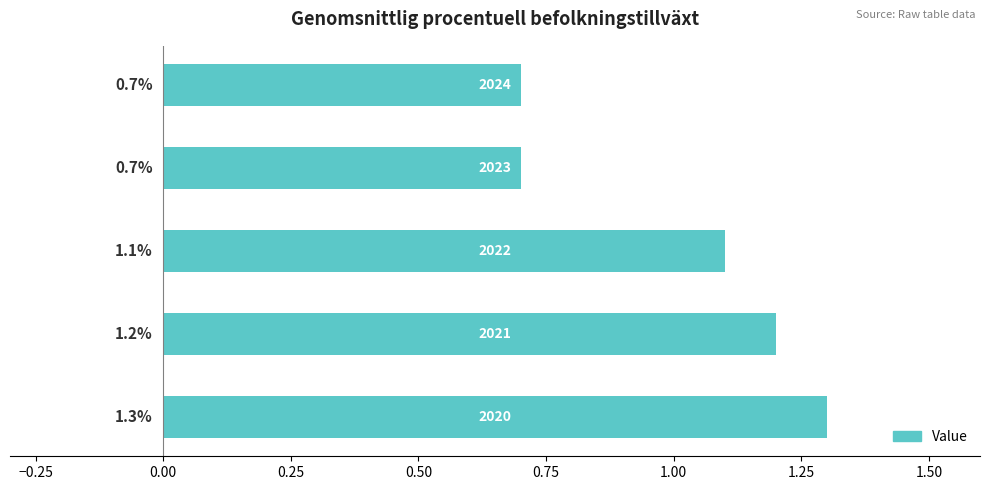

What is the average value?

1.0